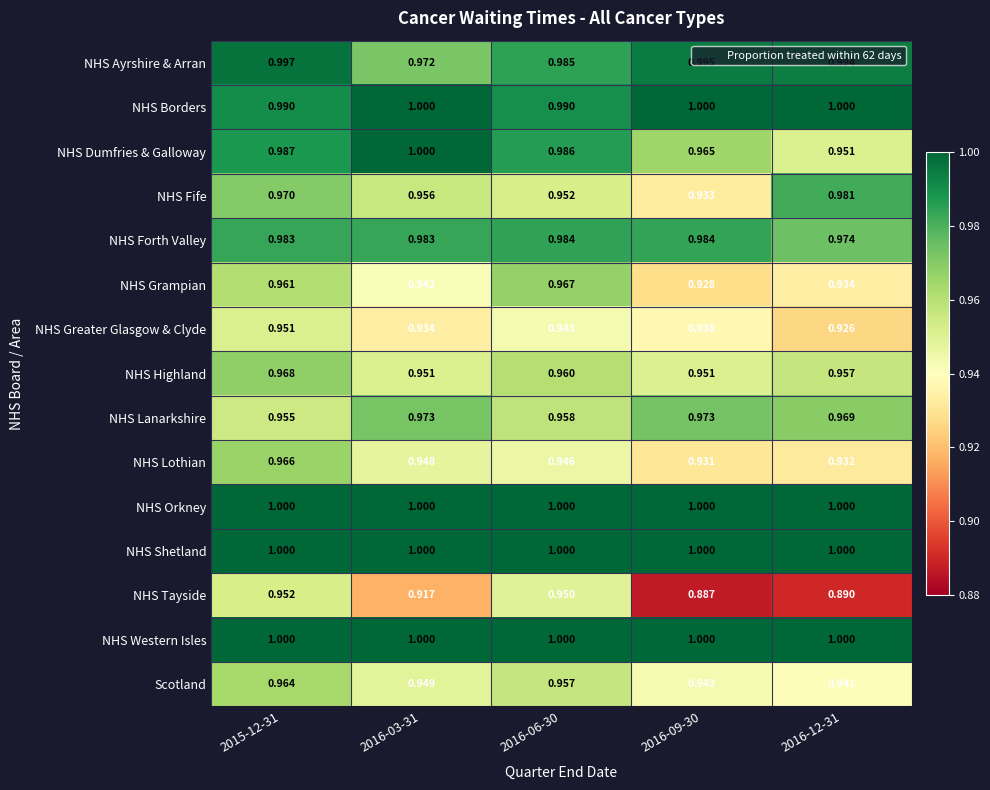

What is the total value across all series at 2016-03-31?

14.5